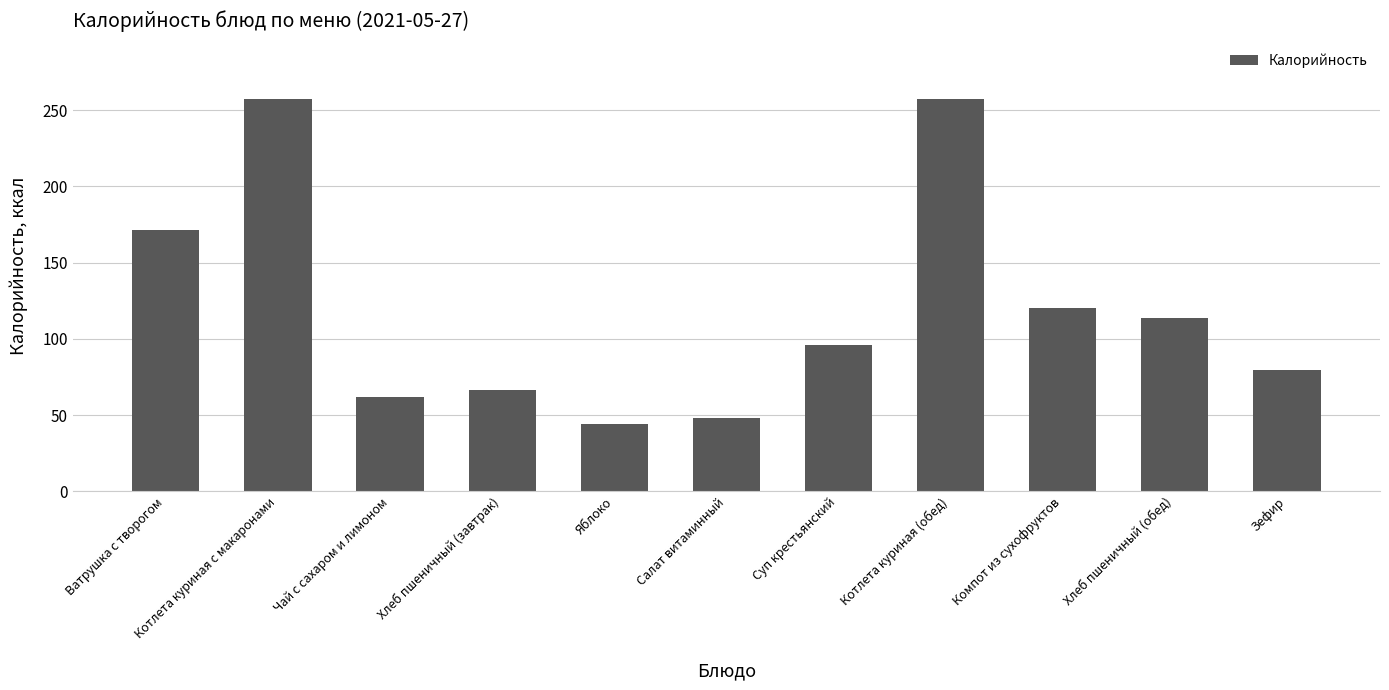

At which label is the value closest to 150?

Ватрушка с творогом